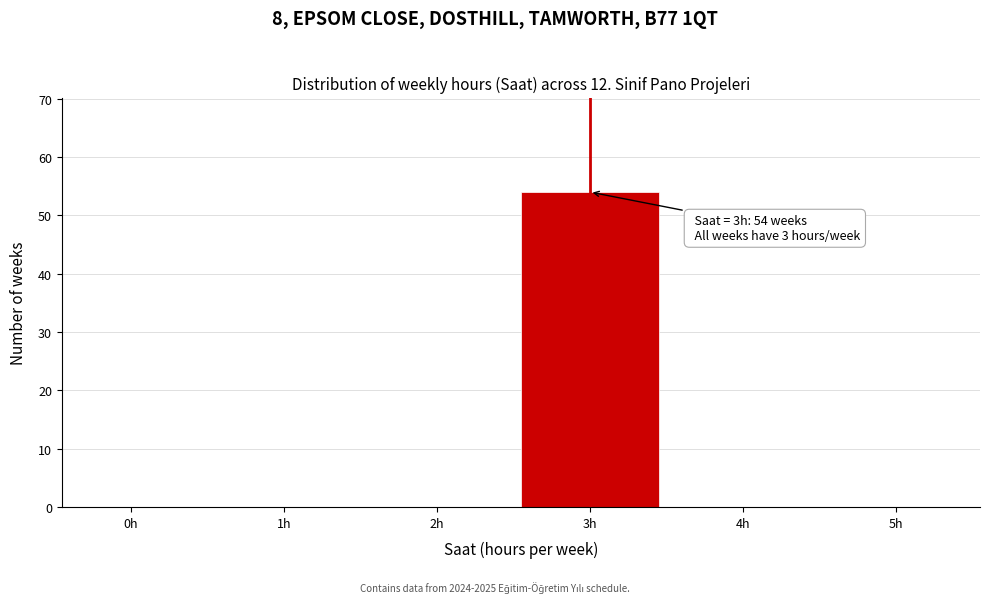

Reading left to right, what are all the values shown in this chart?

0h=0	1h=0	2h=0	3h=54	4h=0	5h=0